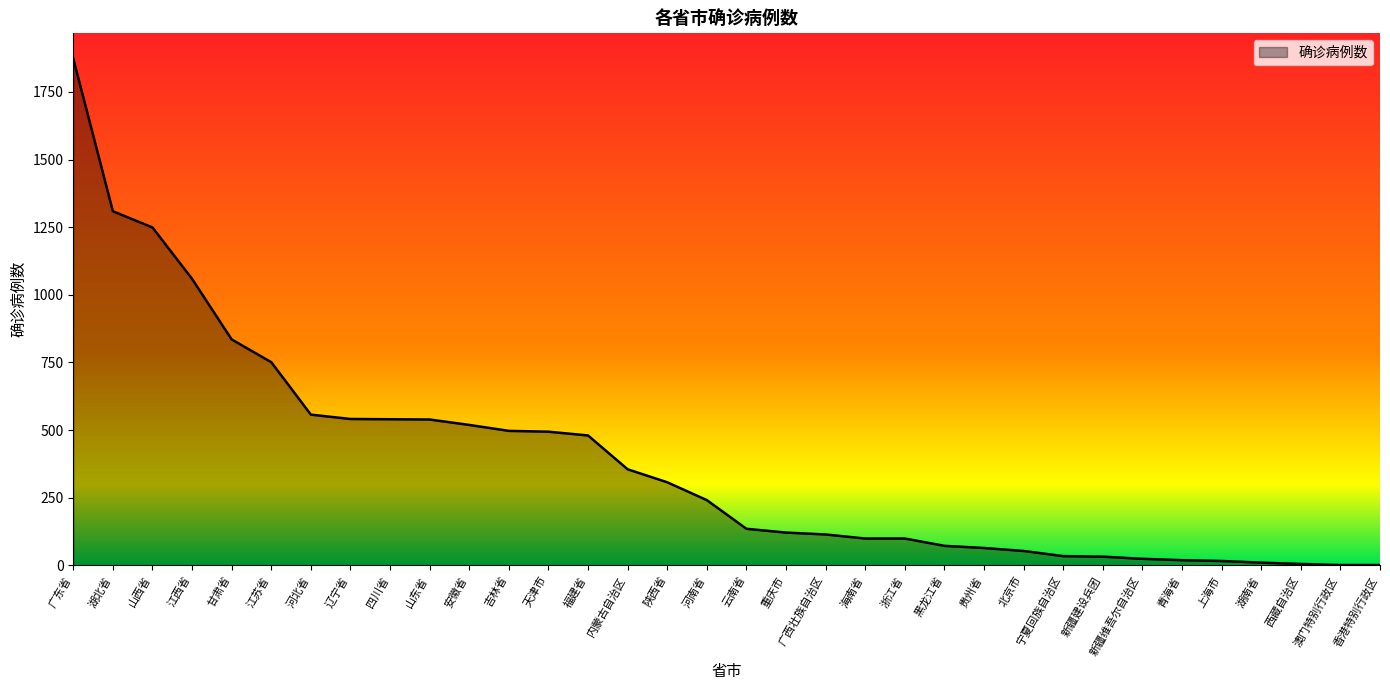

What is the difference between the values at 浙江省 and 河北省?

458